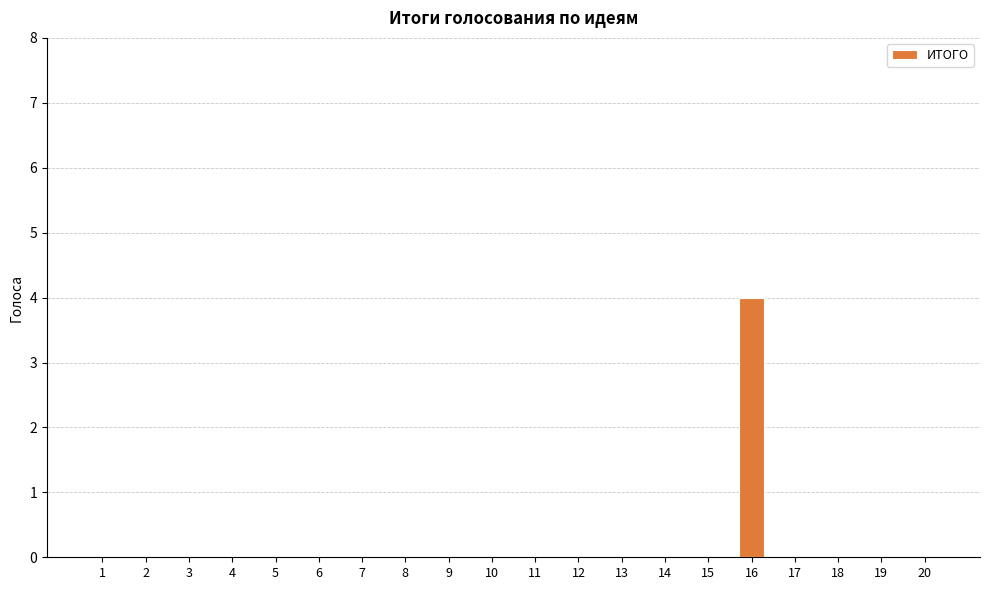

What is the maximum value shown in the chart?

4